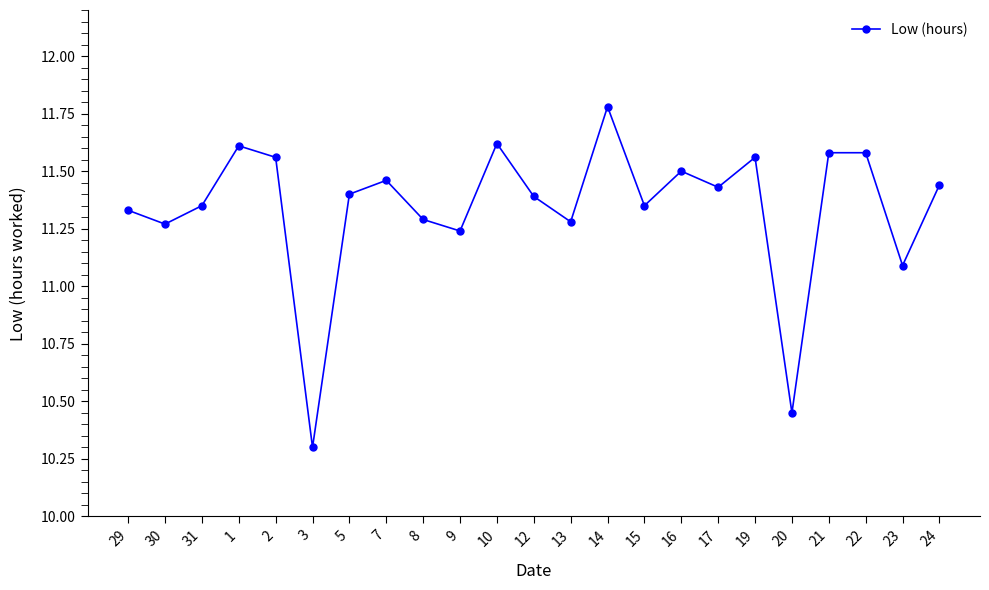

How many values are below 11?

2